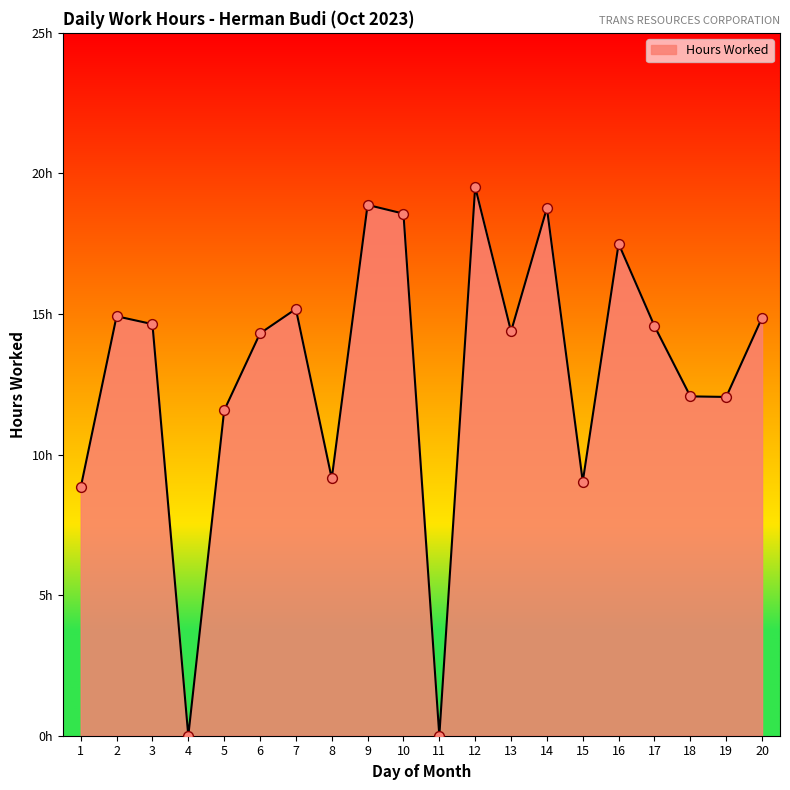

What is the ratio of the value at 12 to the value at 13?

1.4